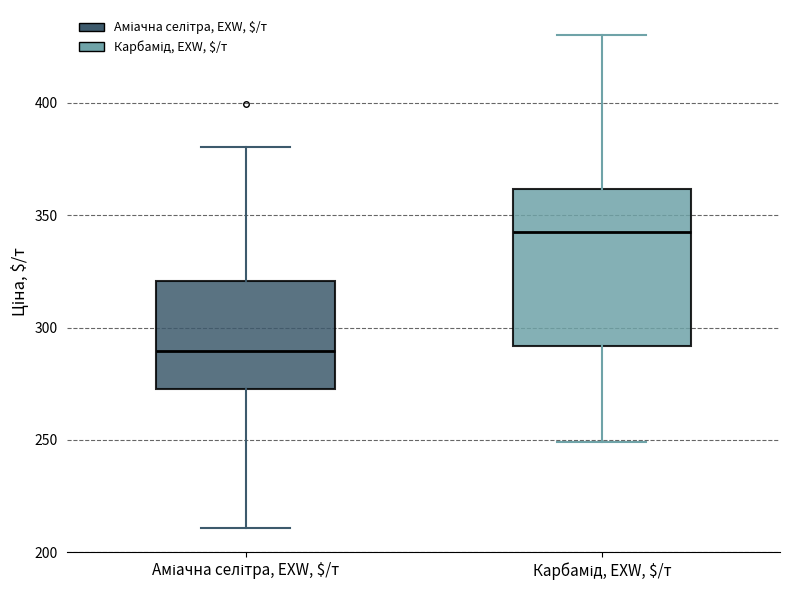

Which box has the lowest median line?

Аміачна селітра, EXW, $/т